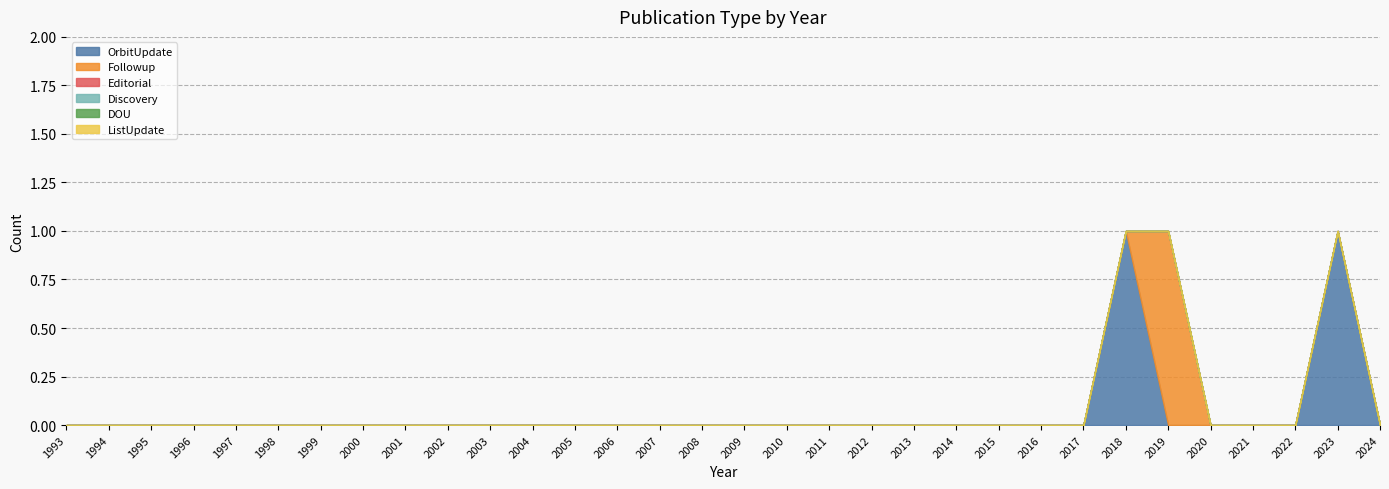

Which series has the widest spread of values?

OrbitUpdate